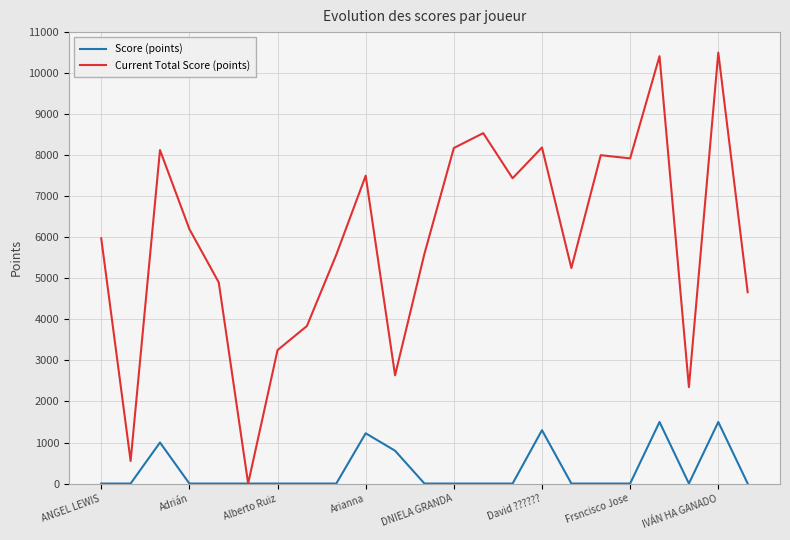

Which series has the largest total across all categories?

Current Total Score (points)